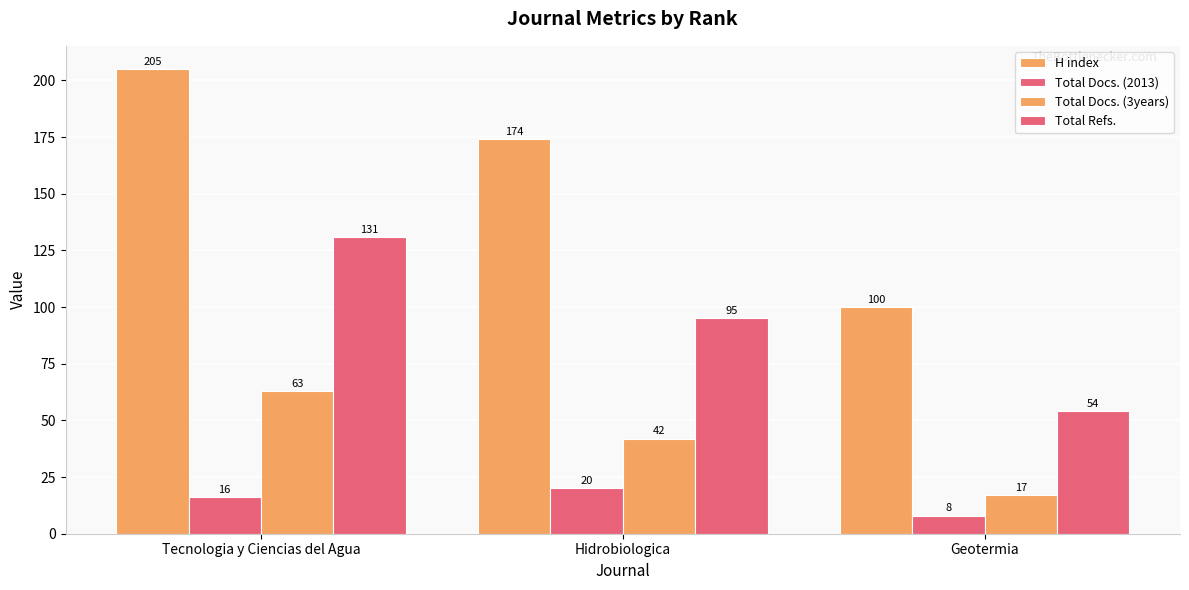

What is the sum of the Total Docs. (2013) values at Tecnologia y Ciencias del Agua and Geotermia?

24